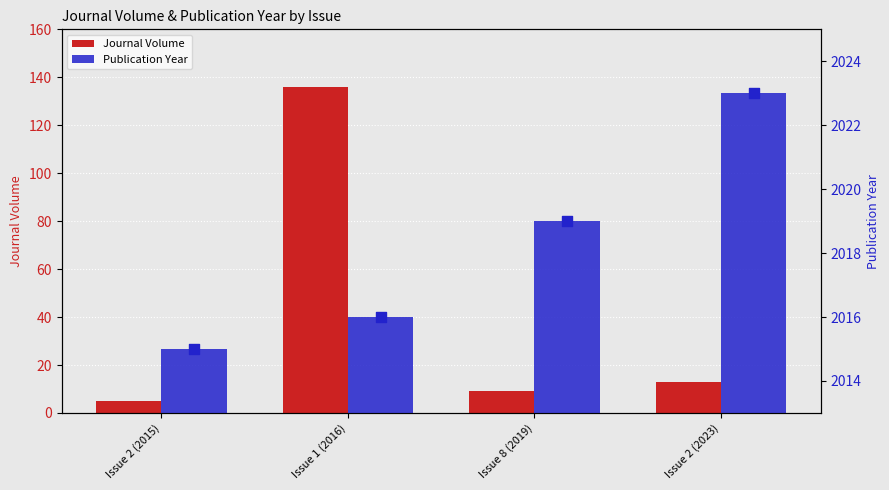

At which category is the sum across all series the highest?

Issue 1 (2016)